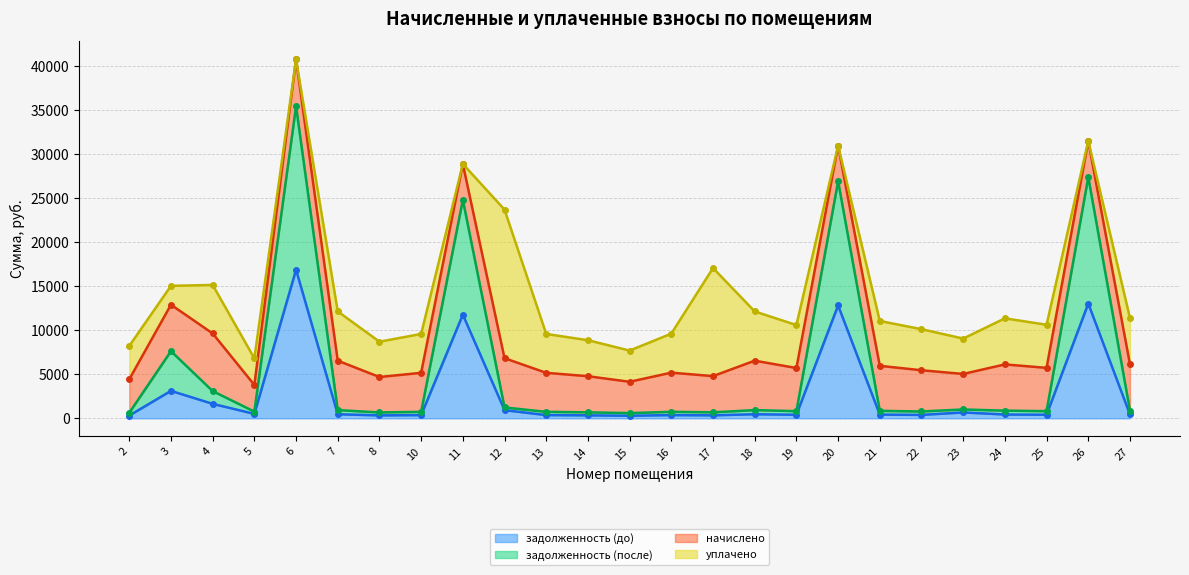

True or false: задолженность (после) has a value of 936.0 at 7.

True